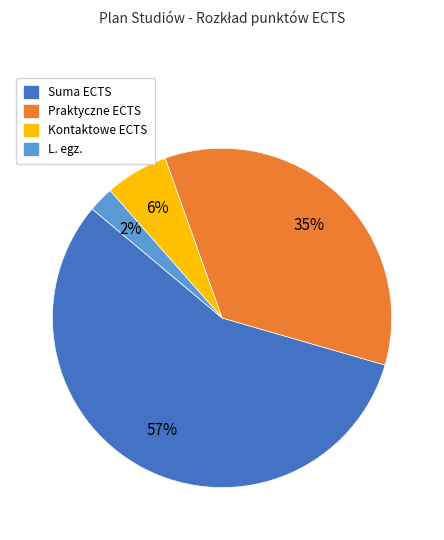

Which slice represents more than half of the pie?

Suma ECTS